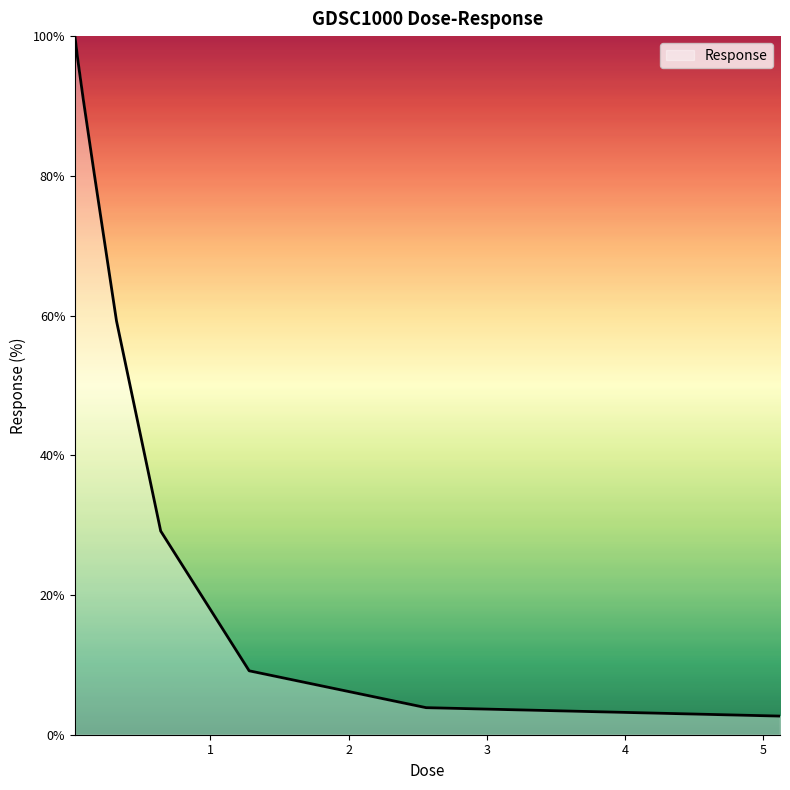

What is the smallest value displayed?

2.7